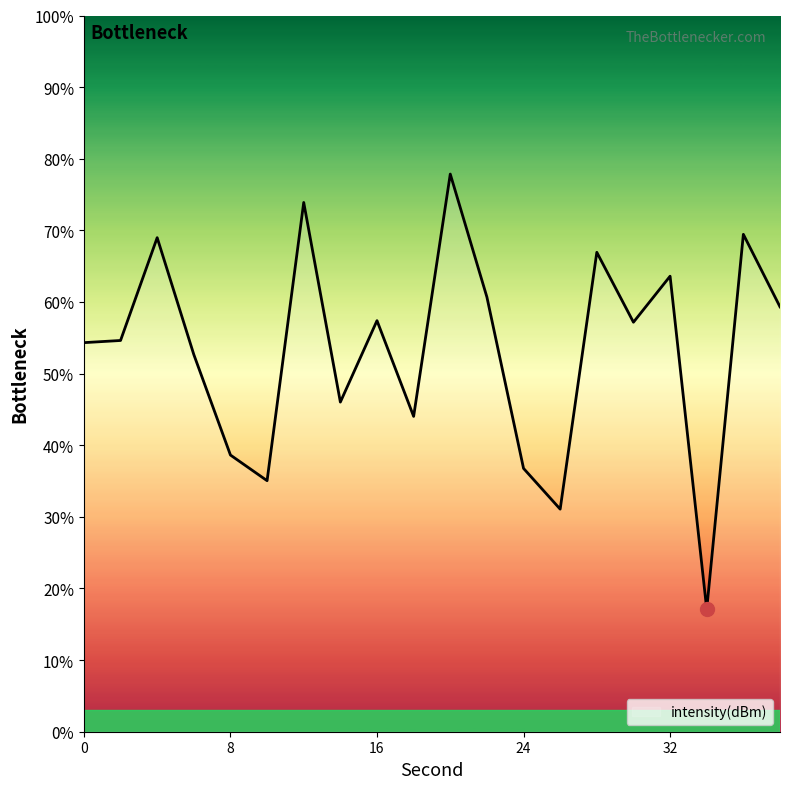

What is the maximum value shown in the chart?

77.9